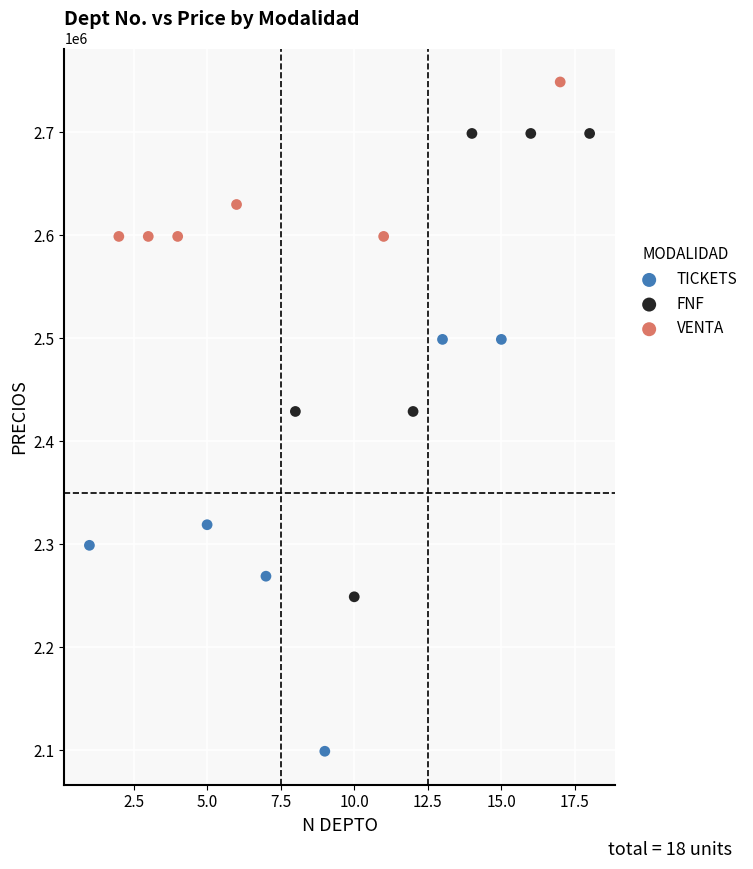

Which series reaches the minimum Y coordinate?

TICKETS